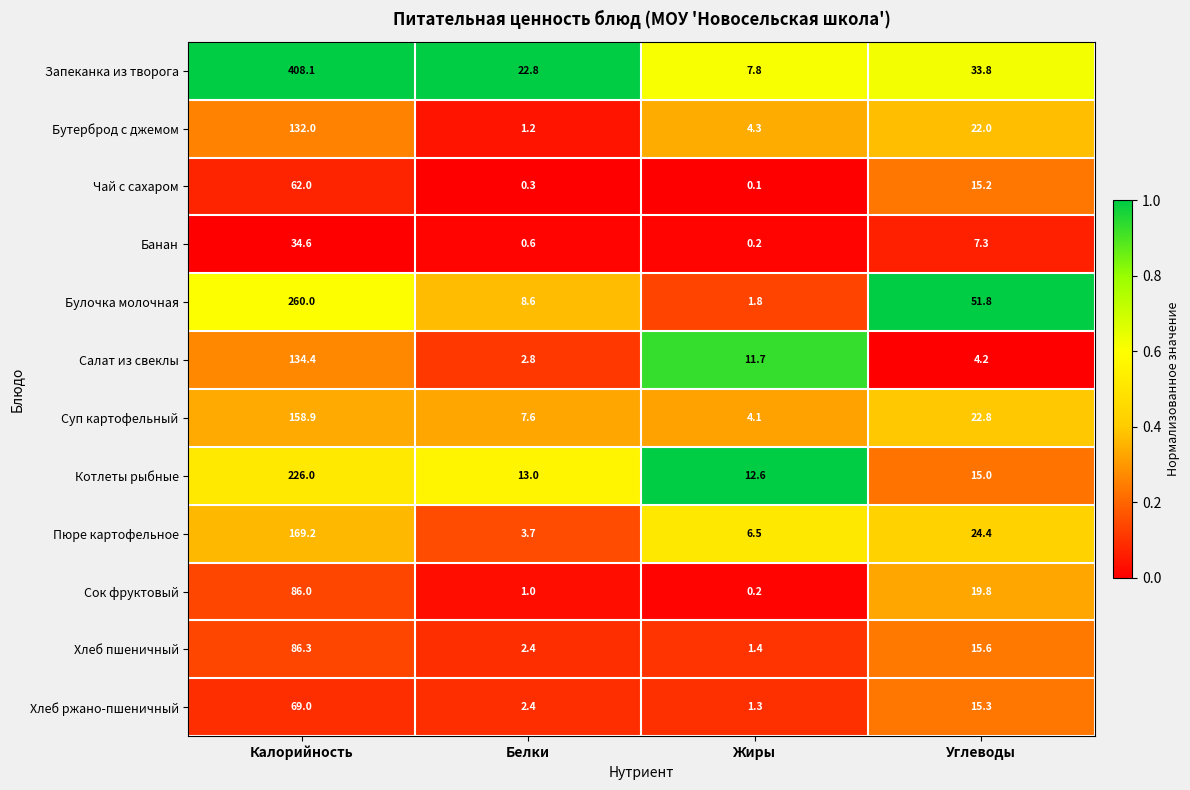

At which label does Суп картофельный reach its minimum?

Жиры